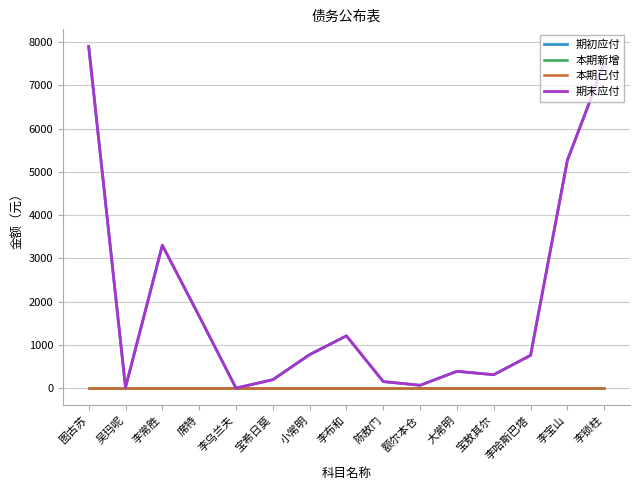

True or false: 本期已付 has more than 2 interior local peaks.

False